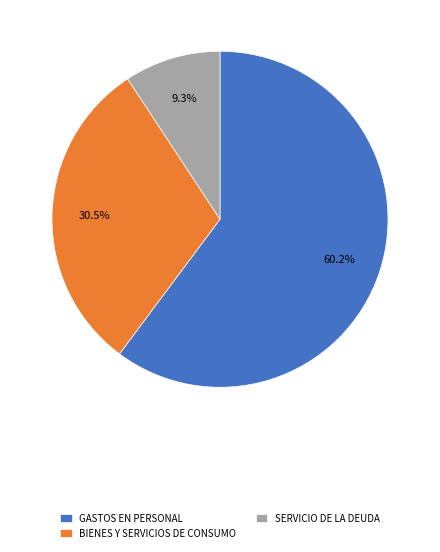

What percentage do BIENES Y SERVICIOS DE CONSUMO and SERVICIO DE LA DEUDA together represent?

39.8%